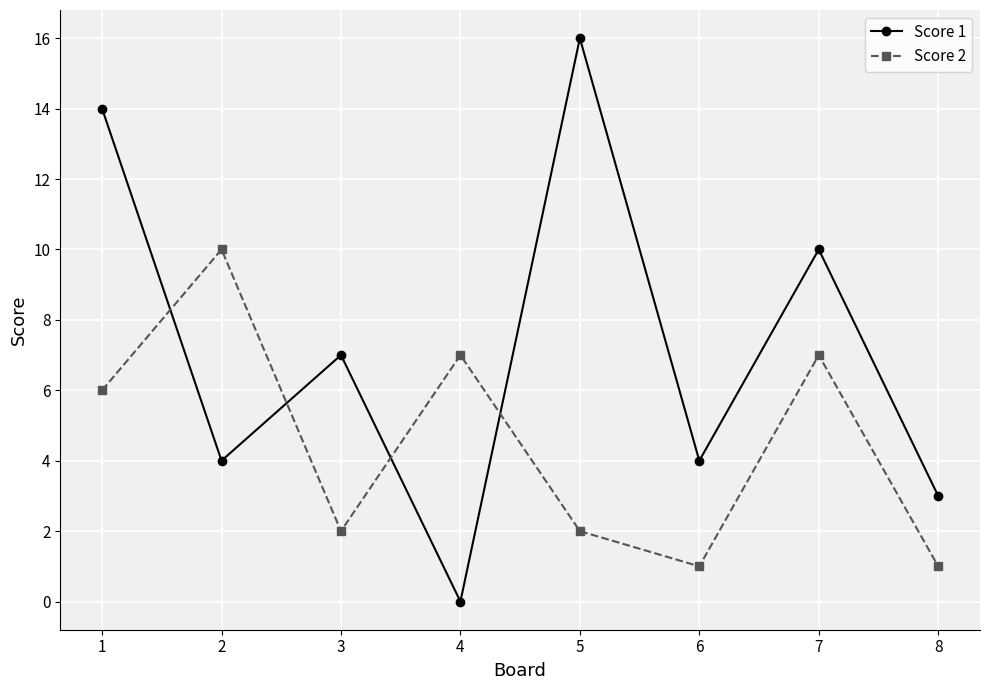

What is the value of the Score 1 point at the 1st from the left?

14